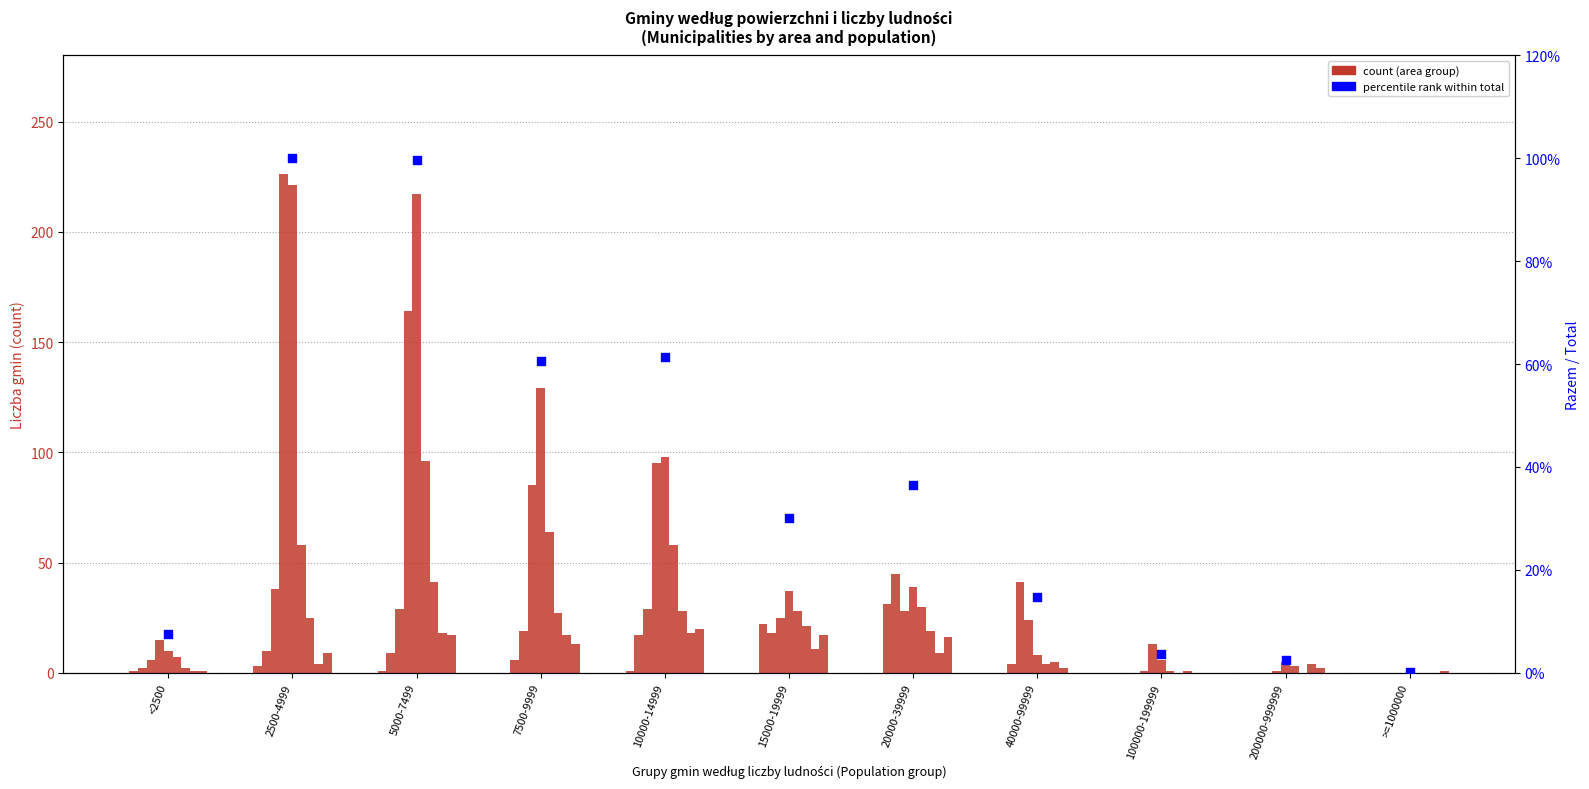

Which series contains the lowest Y value?

poniżej 5.0